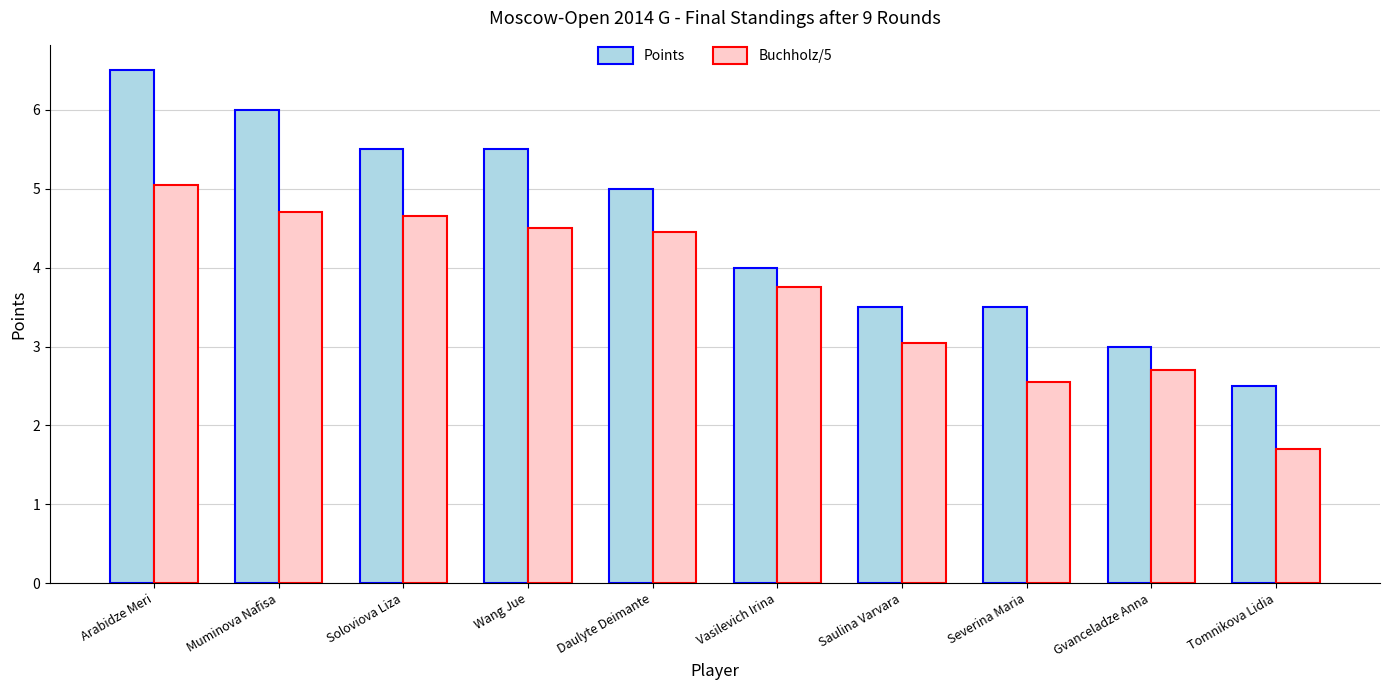

Does the chart contain any negative values?

No